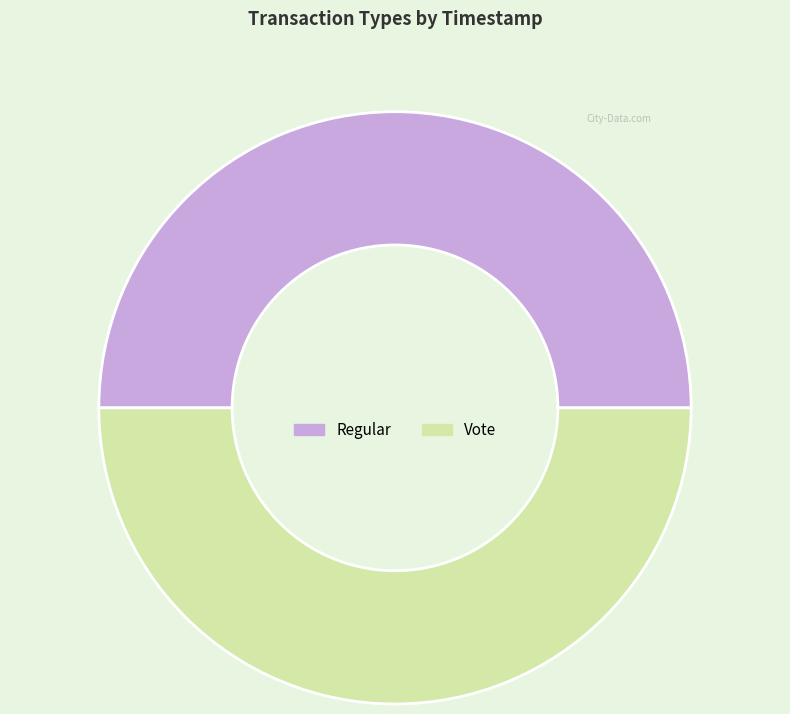

Count the number of slices in the pie.

2